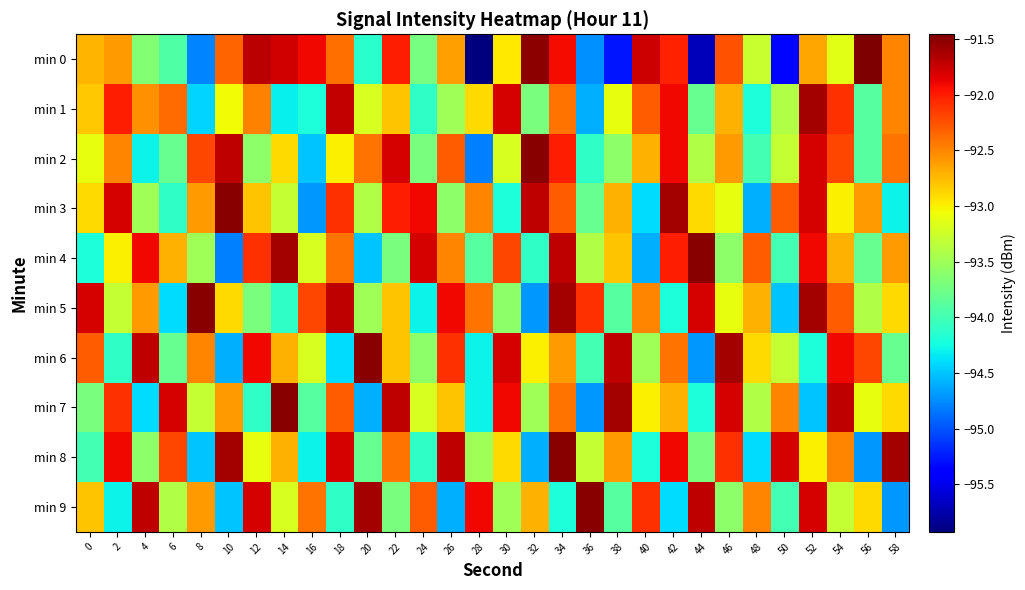

Reading left to right, list all the values displayed in this chart.

min 0: 0=-92.7	2=-92.6	4=-93.7	6=-93.9	8=-94.8	10=-92.3	12=-91.7	14=-91.8	16=-91.9	18=-92.4	20=-94.1	22=-92.0	24=-93.7	26=-92.6	28=-95.9	30=-93.0	32=-91.5	34=-91.9	36=-94.7	38=-95.3	40=-91.8	42=-92.0	44=-95.7	46=-92.3	48=-93.3	50=-95.3	52=-92.7	54=-93.1	56=-91.5	58=-92.5
min 1: 0=-92.8	2=-92.0	4=-92.6	6=-92.4	8=-94.4	10=-93.0	12=-92.5	14=-94.3	16=-94.2	18=-91.7	20=-93.2	22=-92.8	24=-94.1	26=-93.5	28=-92.9	30=-91.8	32=-93.7	34=-92.4	36=-94.6	38=-93.1	40=-92.3	42=-91.9	44=-93.8	46=-92.7	48=-94.2	50=-93.4	52=-91.6	54=-92.1	56=-93.9	58=-92.5
min 2: 0=-93.1	2=-92.5	4=-94.3	6=-93.8	8=-92.2	10=-91.7	12=-93.6	14=-92.9	16=-94.5	18=-93.0	20=-92.4	22=-91.8	24=-93.7	26=-92.3	28=-94.8	30=-93.2	32=-91.5	34=-92.0	36=-94.1	38=-93.6	40=-92.7	42=-91.9	44=-93.4	46=-92.6	48=-94.0	50=-93.3	52=-91.8	54=-92.2	56=-93.9	58=-92.4
min 3: 0=-92.9	2=-91.8	4=-93.5	6=-94.1	8=-92.6	10=-91.5	12=-92.8	14=-93.3	16=-94.7	18=-92.1	20=-93.4	22=-92.0	24=-91.9	26=-93.6	28=-92.5	30=-94.2	32=-91.7	34=-92.3	36=-93.8	38=-92.7	40=-94.4	42=-91.6	44=-92.9	46=-93.1	48=-94.6	50=-92.3	52=-91.8	54=-93.0	56=-92.6	58=-94.3
min 4: 0=-94.2	2=-93.0	4=-91.9	6=-92.7	8=-93.5	10=-94.8	12=-92.1	14=-91.6	16=-93.2	18=-92.4	20=-94.5	22=-93.7	24=-91.8	26=-92.5	28=-93.9	30=-92.2	32=-94.1	34=-91.7	36=-93.4	38=-92.8	40=-94.6	42=-92.0	44=-91.5	46=-93.6	48=-92.3	50=-94.0	52=-91.9	54=-92.7	56=-93.8	58=-92.6
min 5: 0=-91.8	2=-93.3	4=-92.6	6=-94.4	8=-91.5	10=-92.9	12=-93.7	14=-94.1	16=-92.2	18=-91.7	20=-93.5	22=-92.8	24=-94.3	26=-91.9	28=-92.4	30=-93.6	32=-94.7	34=-91.6	36=-92.1	38=-93.9	40=-92.5	42=-94.2	44=-91.8	46=-93.1	48=-92.7	50=-94.5	52=-91.6	54=-92.3	56=-93.4	58=-92.9
min 6: 0=-92.3	2=-94.1	4=-91.7	6=-93.8	8=-92.5	10=-94.6	12=-91.9	14=-92.7	16=-93.2	18=-94.4	20=-91.5	22=-92.8	24=-93.6	26=-92.1	28=-94.3	30=-91.8	32=-93.0	34=-92.6	36=-94.0	38=-91.7	40=-93.5	42=-92.4	44=-94.7	46=-91.6	48=-92.9	50=-93.3	52=-94.2	54=-91.9	56=-92.2	58=-93.8
min 7: 0=-93.7	2=-92.1	4=-94.4	6=-91.8	8=-93.3	10=-92.6	12=-94.1	14=-91.5	16=-93.9	18=-92.3	20=-94.6	22=-91.7	24=-93.2	26=-92.8	28=-94.3	30=-91.9	32=-93.5	34=-92.4	36=-94.7	38=-91.6	40=-93.0	42=-92.7	44=-94.2	46=-91.8	48=-93.4	50=-92.5	52=-94.5	54=-91.7	56=-93.1	58=-92.9
min 8: 0=-94.0	2=-91.9	4=-93.6	6=-92.2	8=-94.5	10=-91.6	12=-93.1	14=-92.7	16=-94.3	18=-91.8	20=-93.8	22=-92.4	24=-94.1	26=-91.7	28=-93.5	30=-92.9	32=-94.6	34=-91.5	36=-93.3	38=-92.6	40=-94.2	42=-91.9	44=-93.7	46=-92.1	48=-94.4	50=-91.8	52=-93.0	54=-92.5	56=-94.7	58=-91.6
min 9: 0=-92.8	2=-94.3	4=-91.7	6=-93.4	8=-92.6	10=-94.5	12=-91.8	14=-93.2	16=-92.4	18=-94.1	20=-91.6	22=-93.7	24=-92.3	26=-94.6	28=-91.9	30=-93.5	32=-92.7	34=-94.2	36=-91.5	38=-93.9	40=-92.1	42=-94.4	44=-91.7	46=-93.6	48=-92.5	50=-94.0	52=-91.8	54=-93.3	56=-92.9	58=-94.7